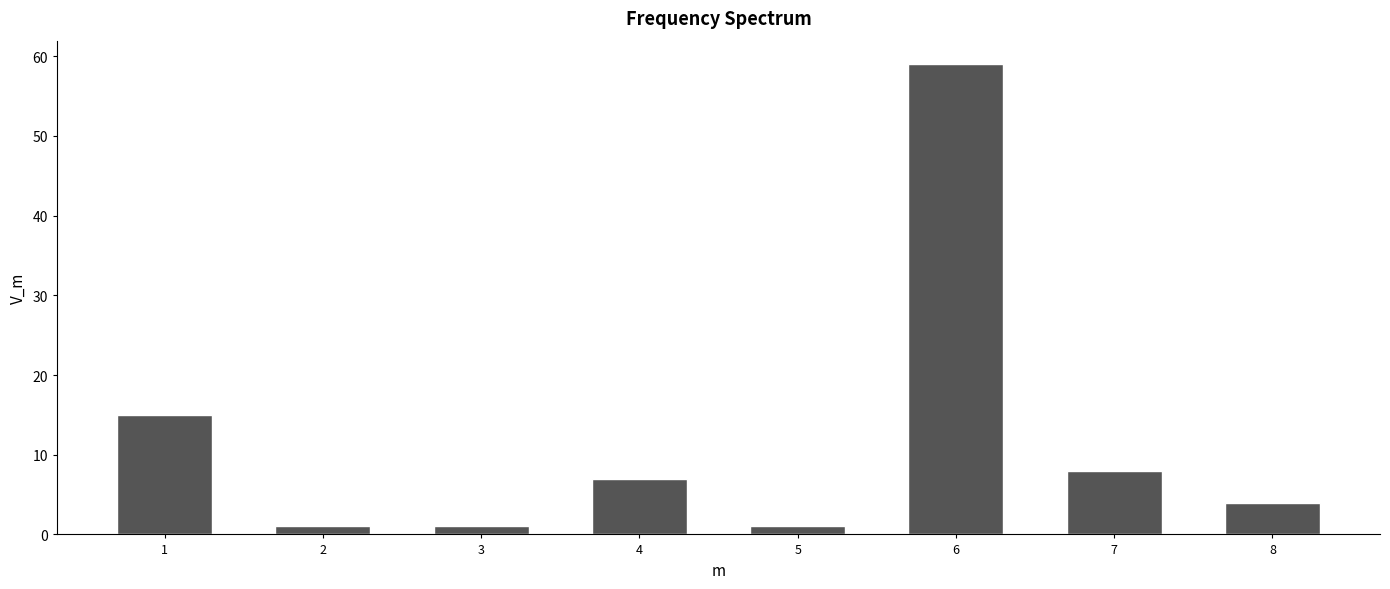

Reading left to right, what are all the values shown in this chart?

1=15	2=1	3=1	4=7	5=1	6=59	7=8	8=4